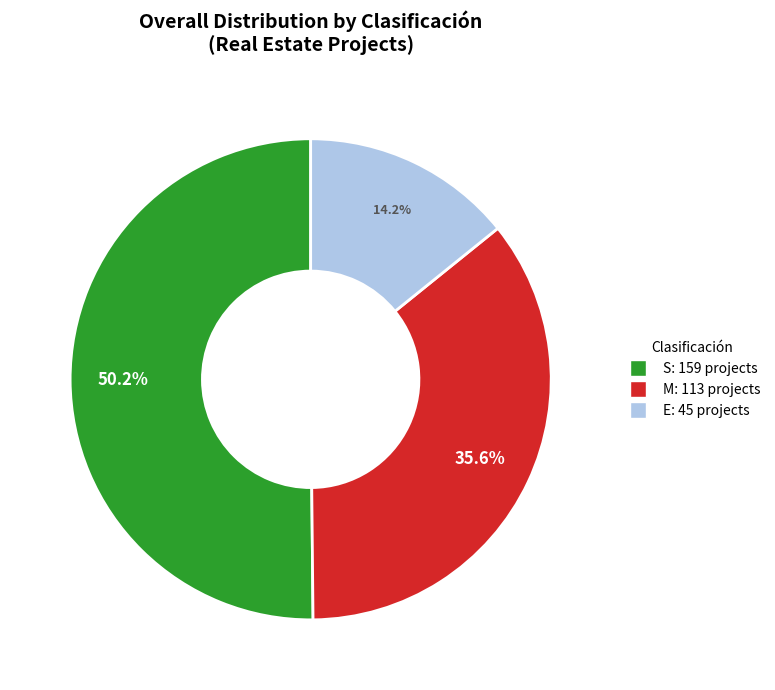

To the nearest percent, what is the difference between the S and M slice percentages?

15%